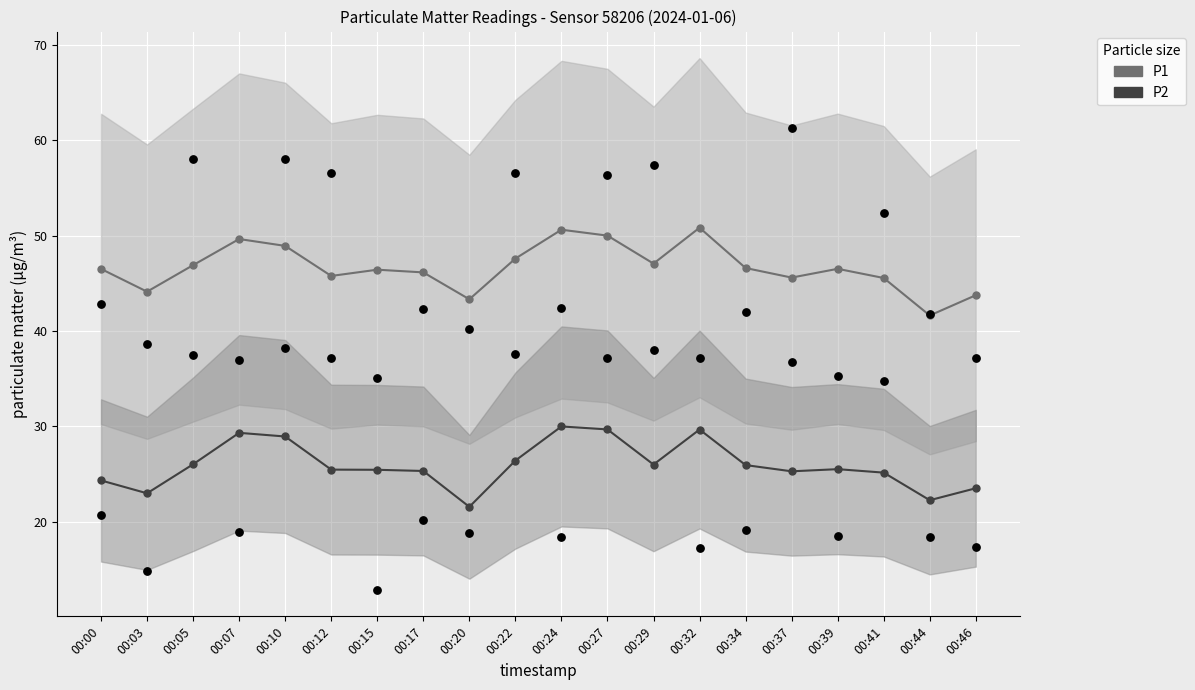

At which category is the sum across all series the highest?

00:24